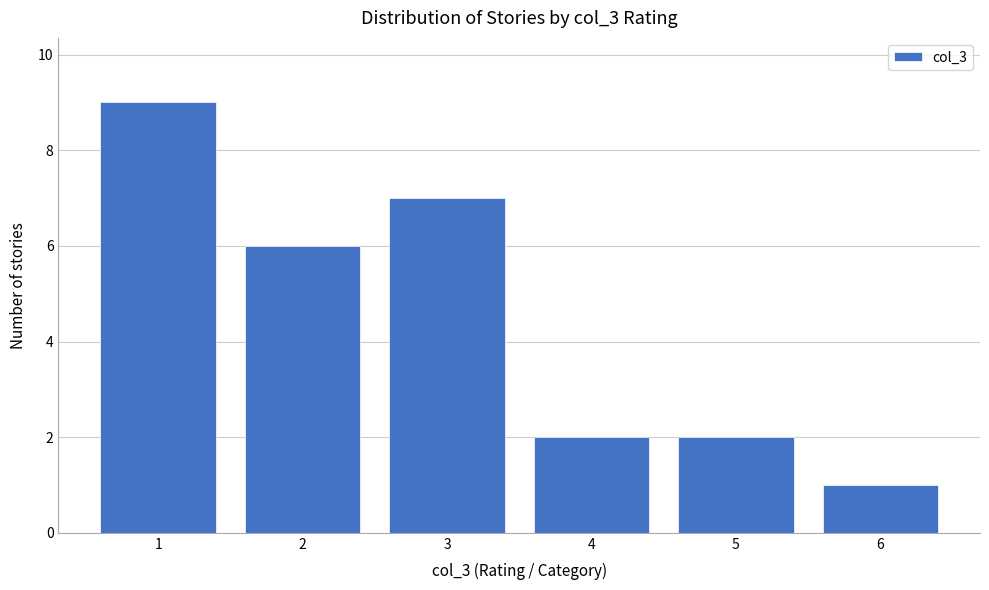

Reading left to right, what are all the values shown in this chart?

9	6	7	2	2	1